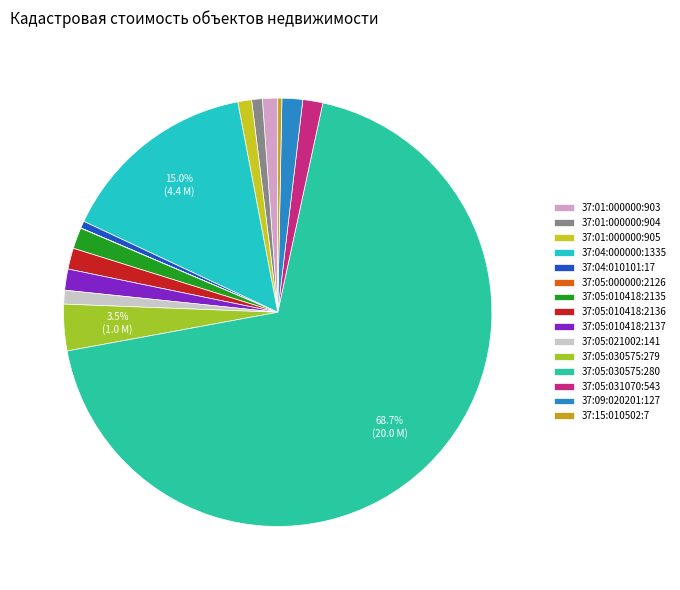

What percentage is the 37:05:030575:280 slice, to the nearest percent?

69%